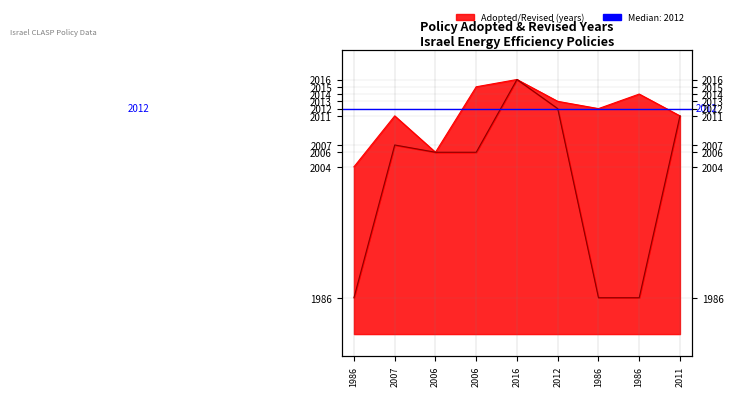

At which label does the data first exceed 2012?

2006